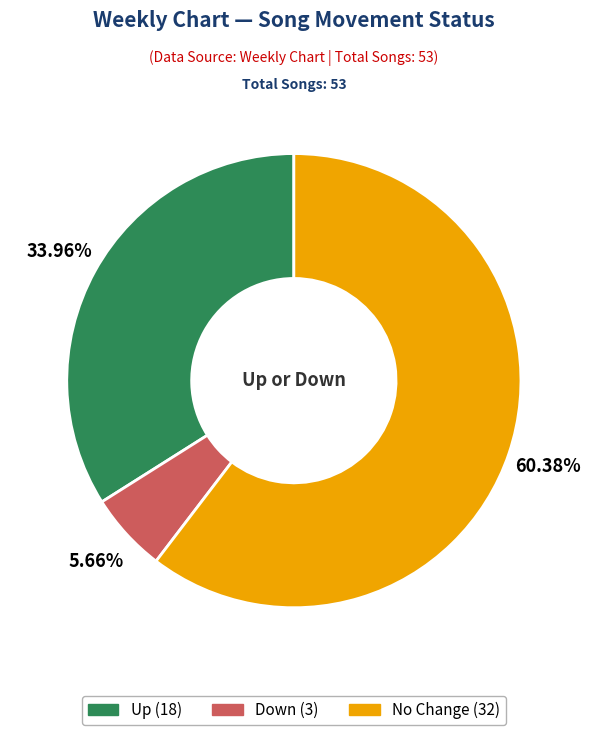

Is there a majority slice in this chart?

Yes